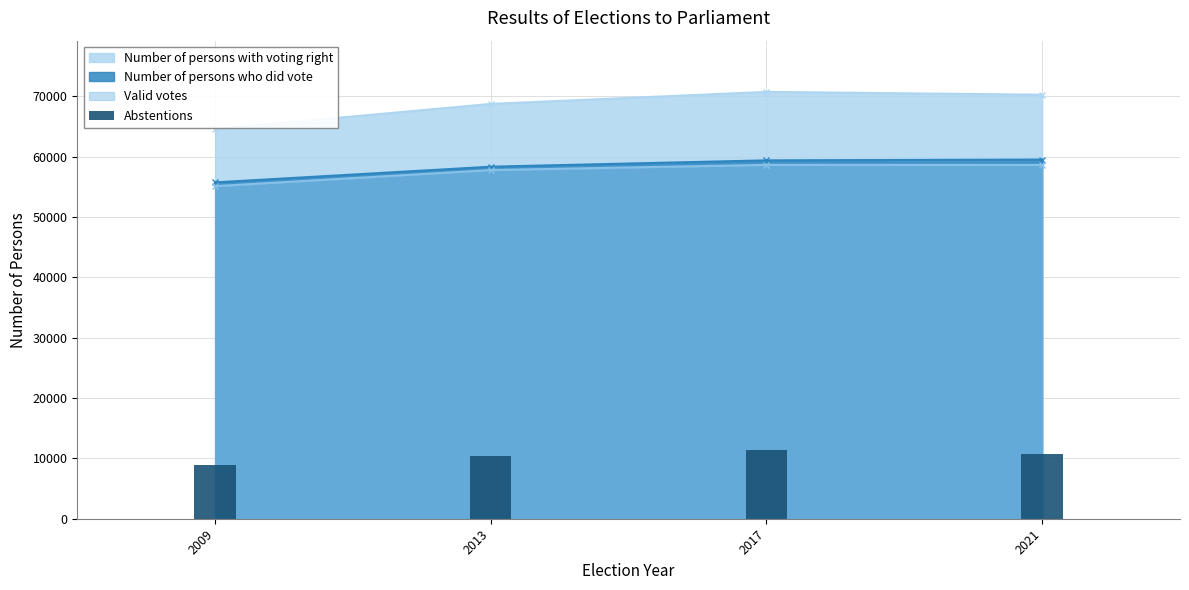

Reading right to left, what are all the values shown in this chart?

10747	11347	10408	8852